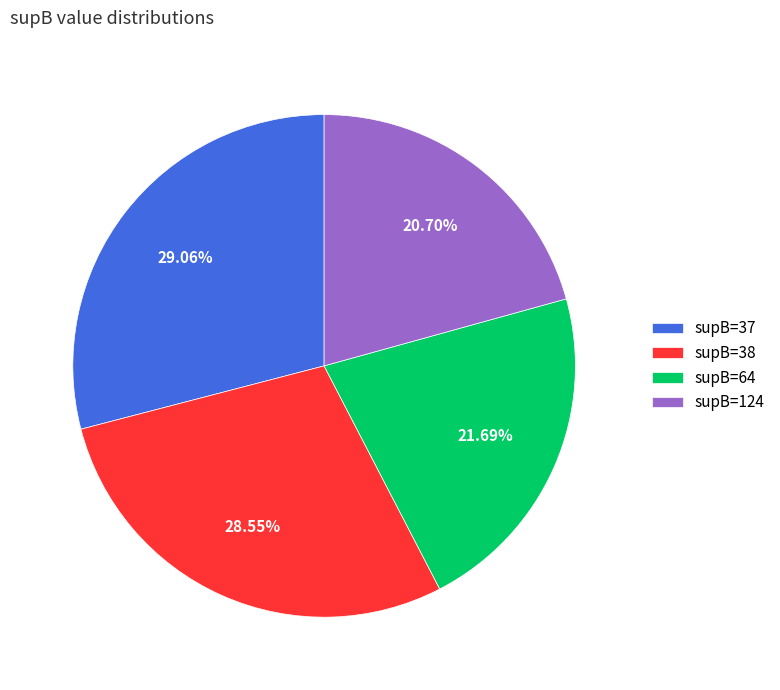

What is the largest slice in the pie chart?

supB=37